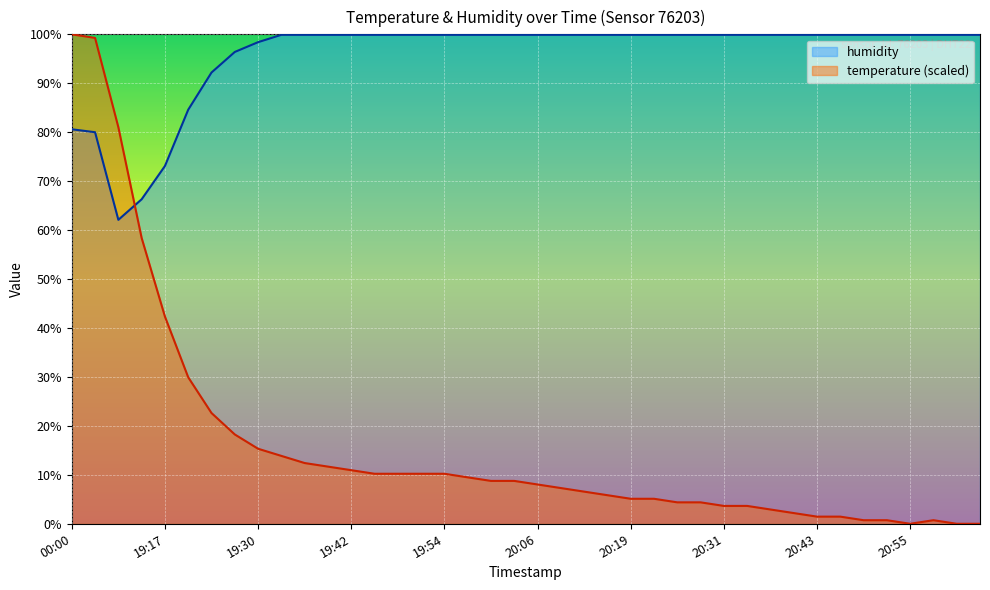

Where do humidity and temperature first cross each other?

19:11 and 19:14